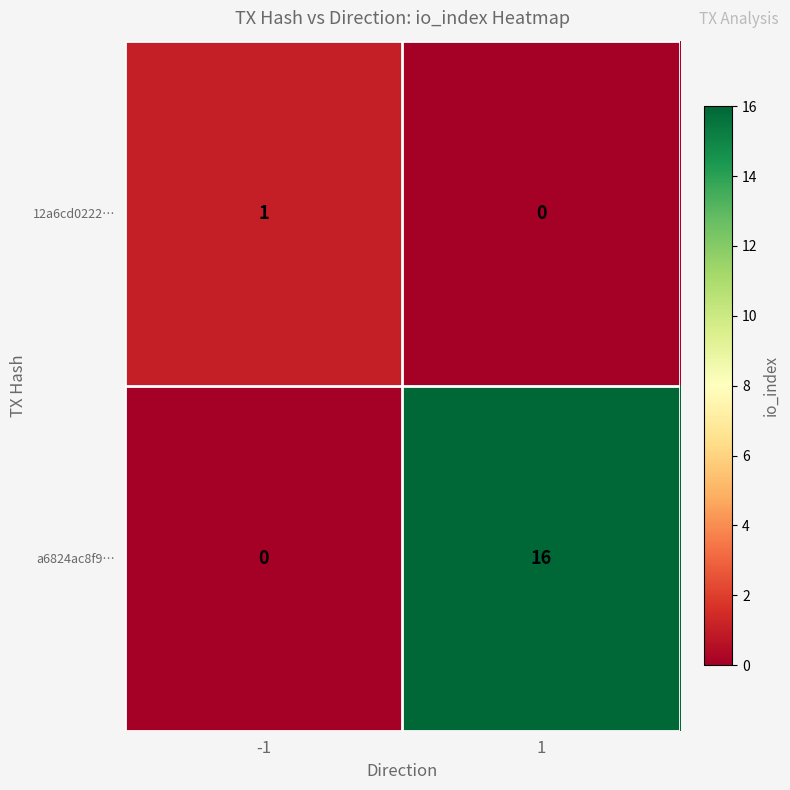

What is the highest value of the a6824ac8f9… series?

16